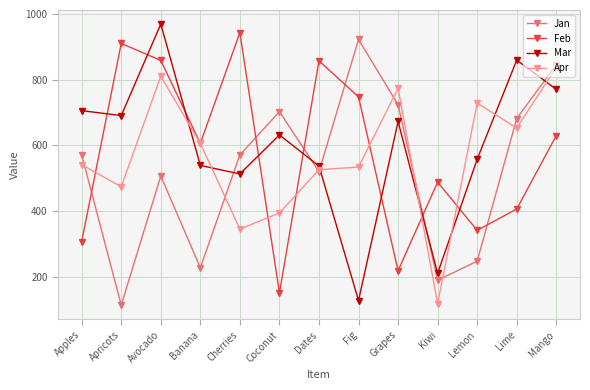

What is the difference between the Jan values at Fig and Avocado?

416